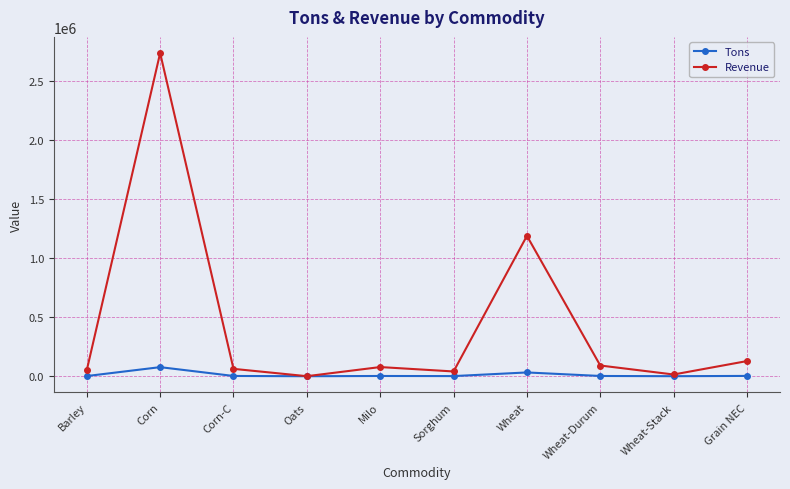

What is the value of the Revenue point at the 2nd from the left?

2736356.2